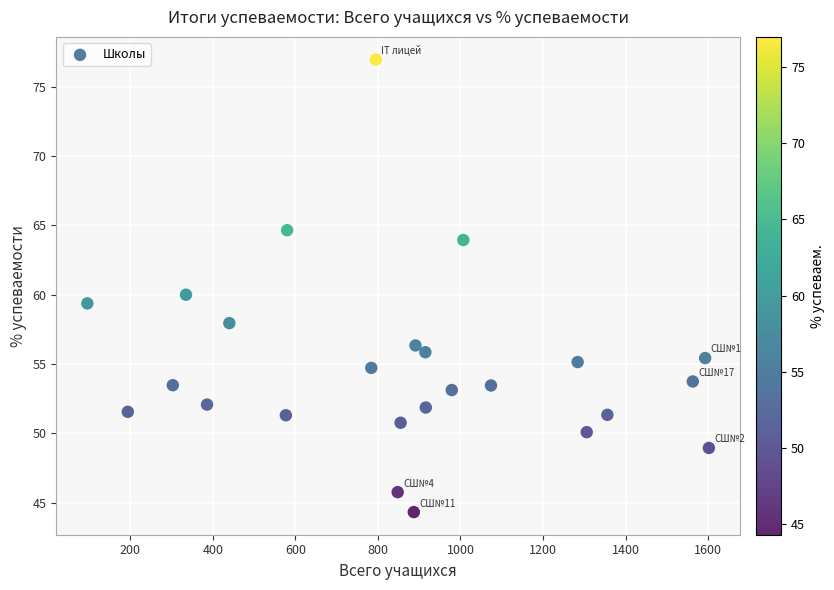

What is the range of X values (max minus min)?

1506.0